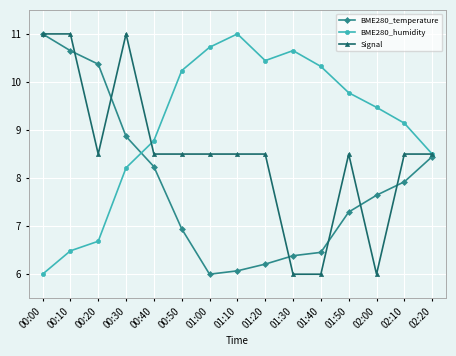

What is the label of the 2nd point from the right?

02:10